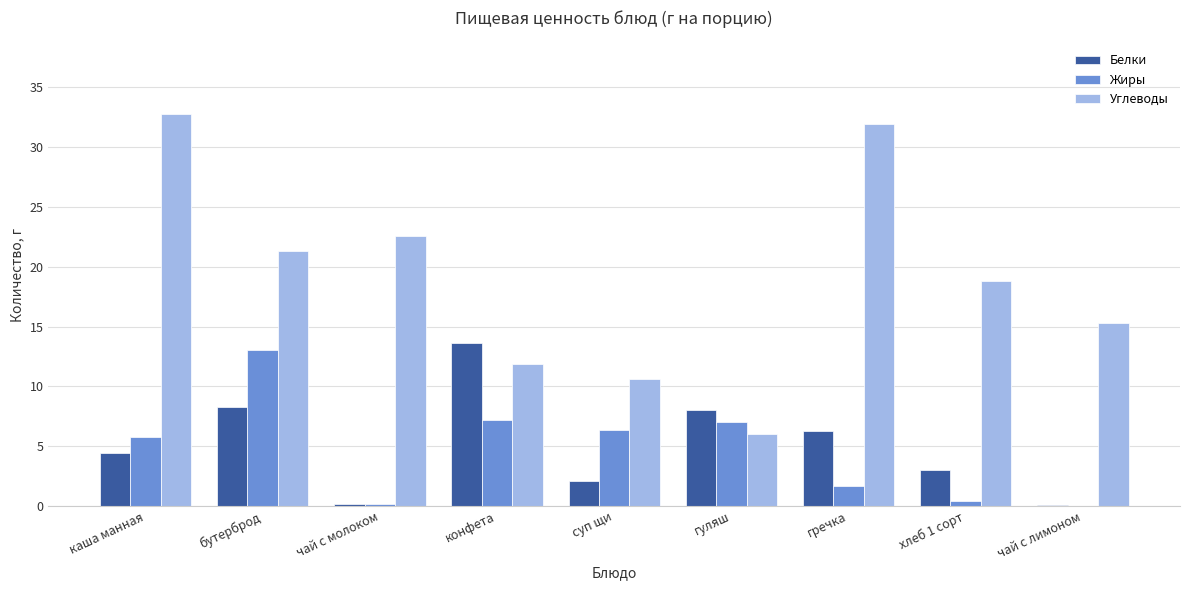

Are the bars grouped side by side (vs. stacked)?

Yes